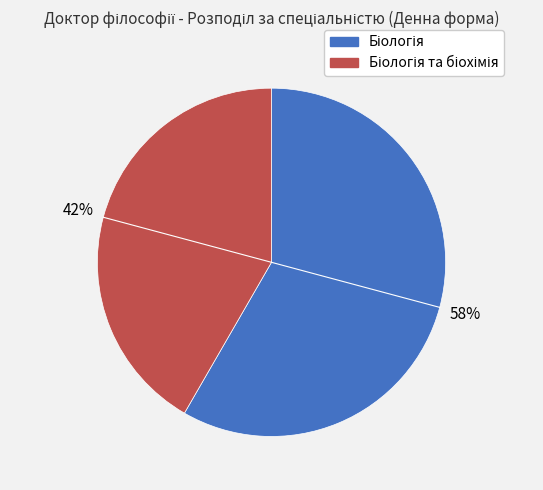

To the nearest percent, what is the average slice percentage?

50%